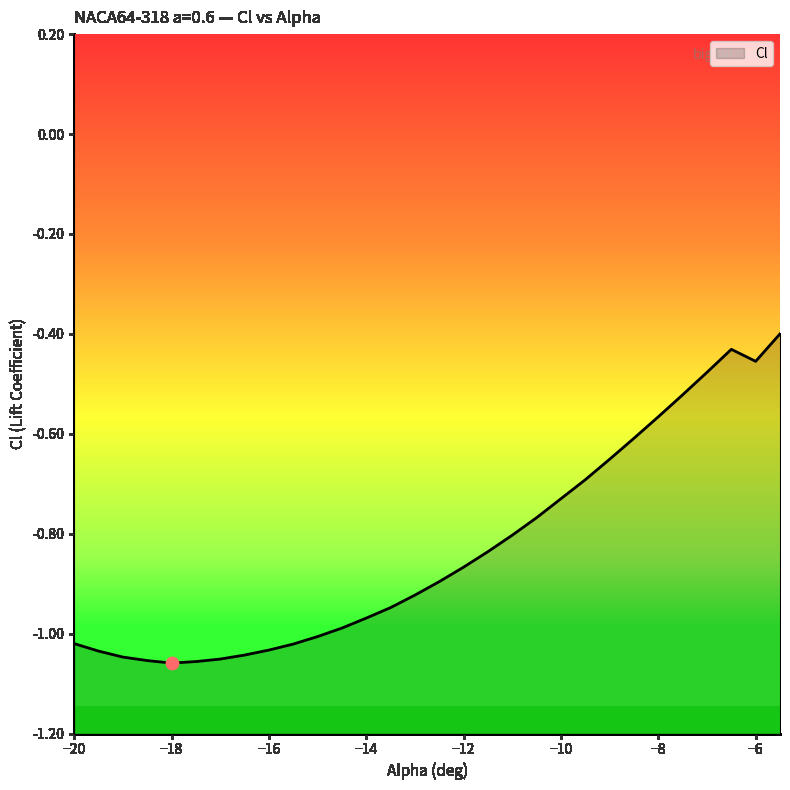

What is the change in value from -11.5 to -10.5?

+0.1